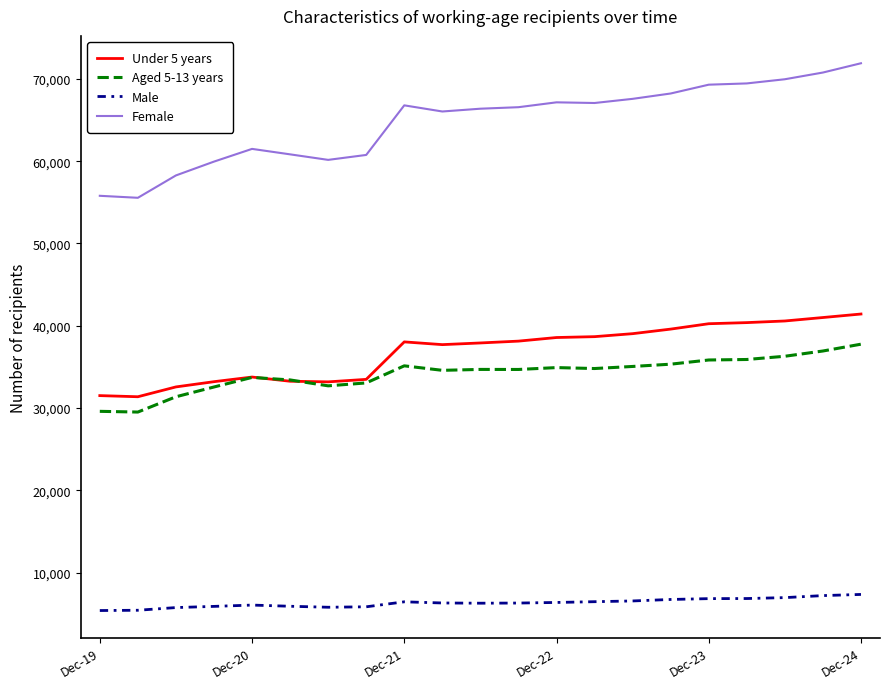

Rank the series by their maximum value, from lowest to highest.

Male, Aged 5-13 years, Under 5 years, Female